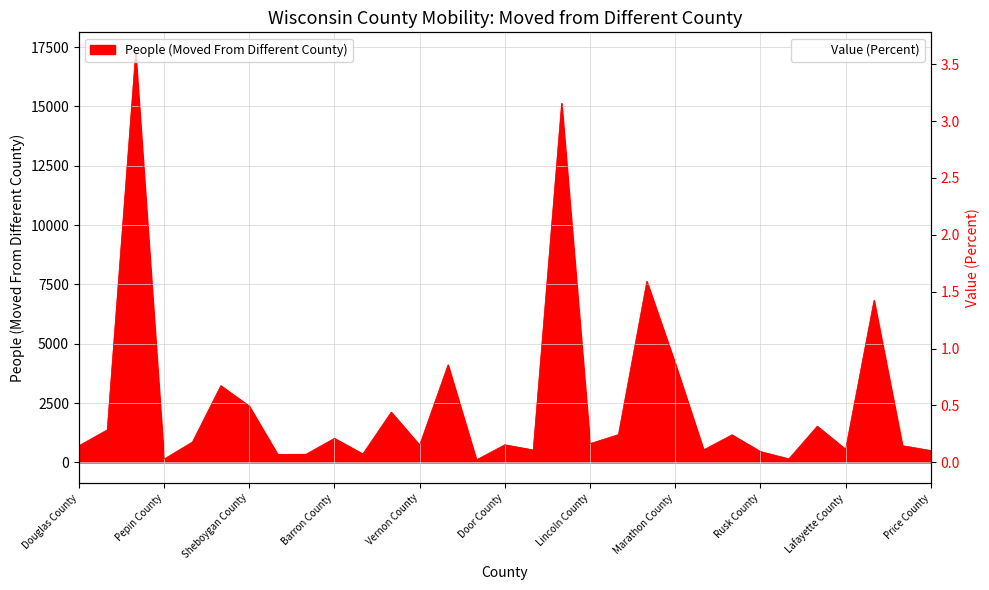

What is the average value?

2.6